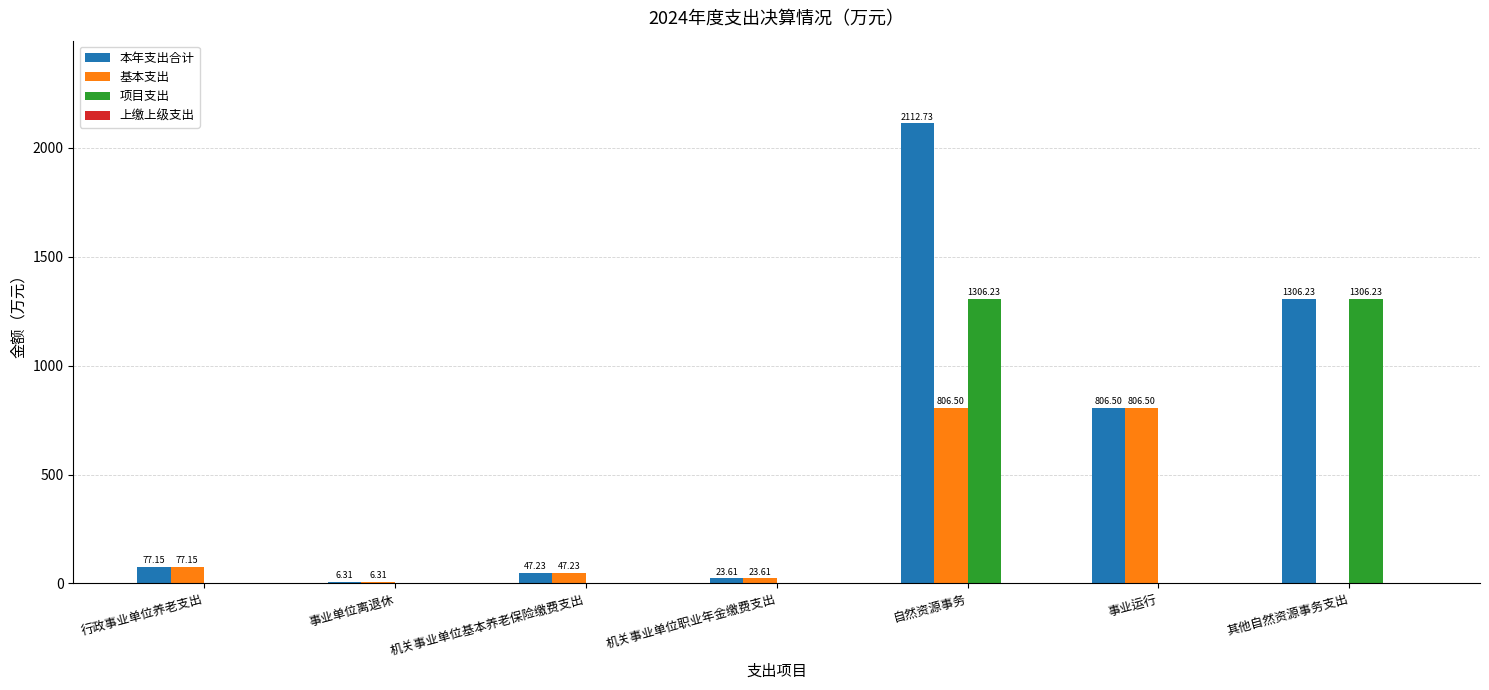

Are the bars horizontal?

No